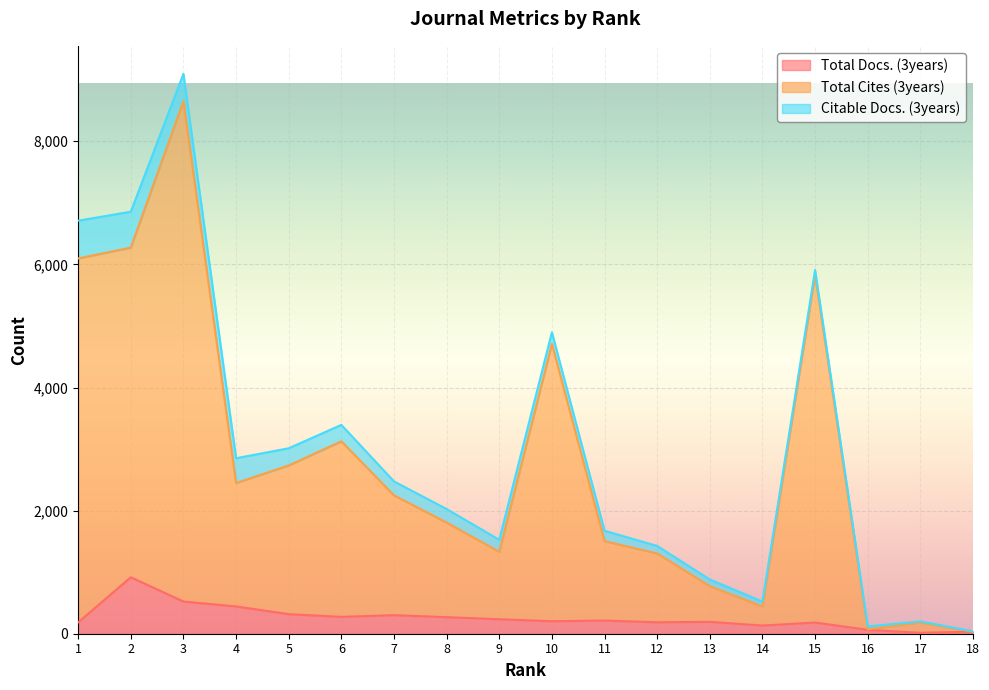

What are all the series names shown in the legend?

Total Docs. (3years), Total Cites (3years), Citable Docs. (3years)